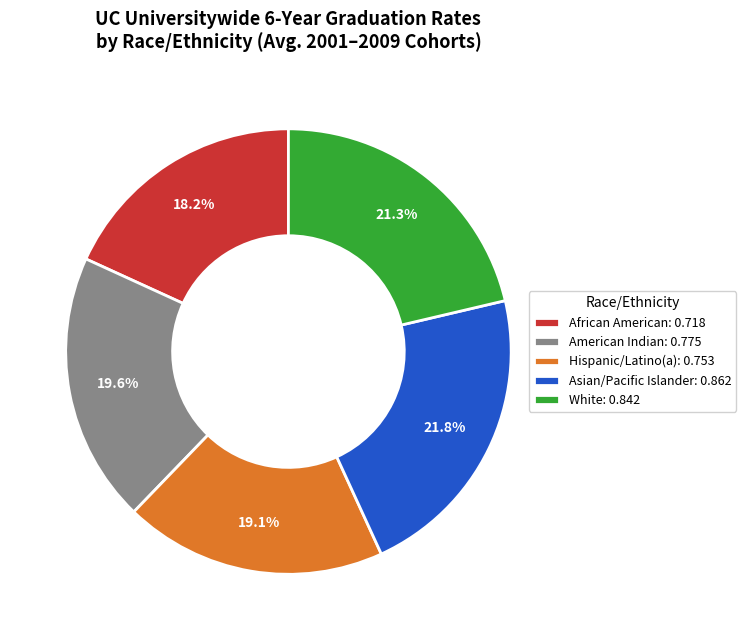

Rank the categories by value from highest to lowest.

Asian/Pacific Islander: 0.862, White: 0.842, American Indian: 0.775, Hispanic/Latino(a): 0.753, African American: 0.718